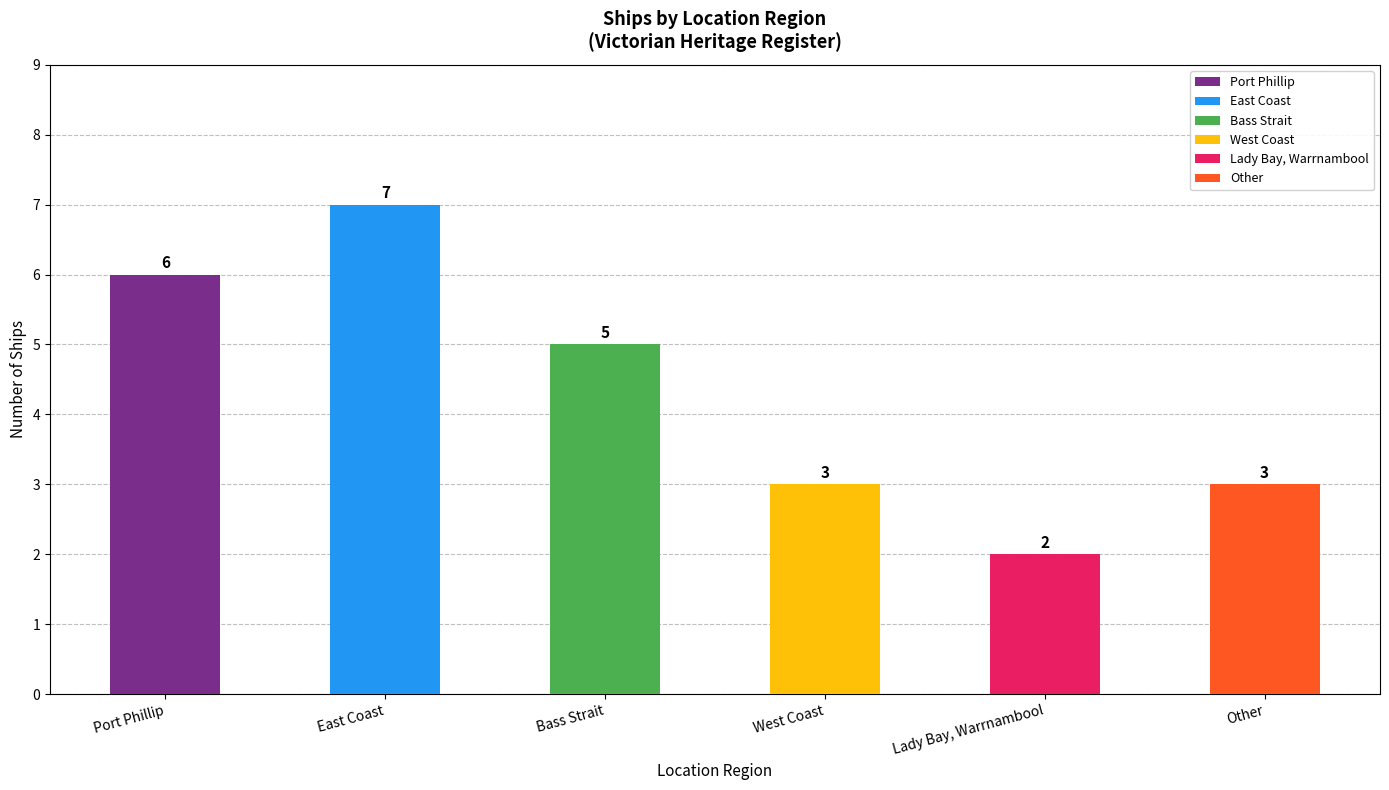

Reading left to right, transcribe all the data shown in this chart.

6	7	5	3	2	3